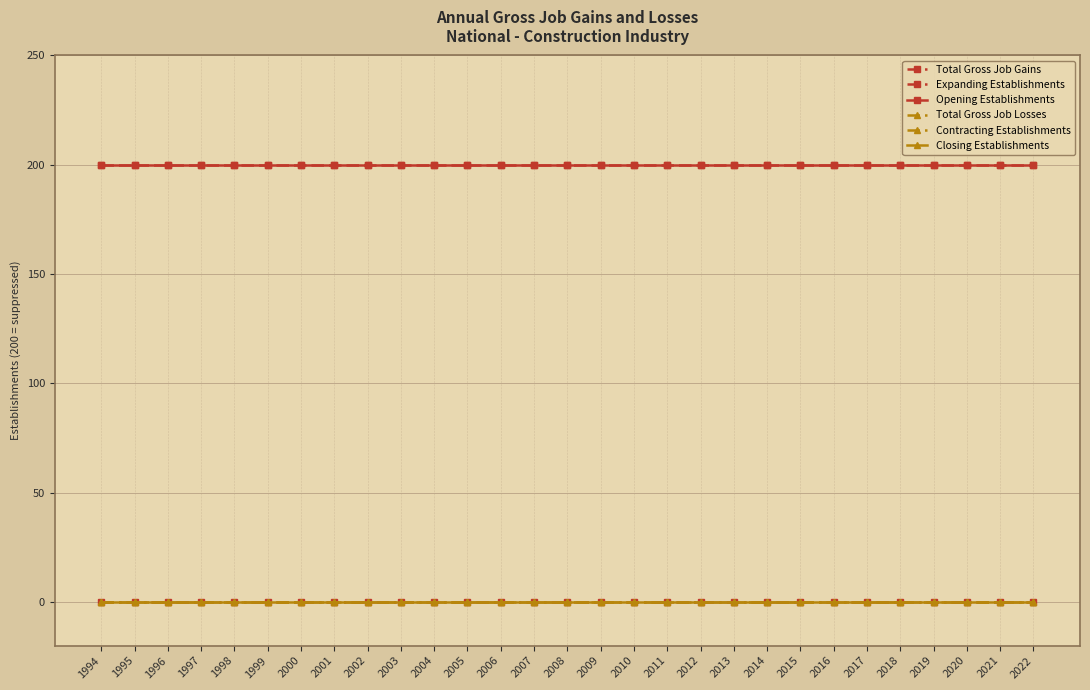

Reading right to left, list all the values displayed in this chart.

Total Gross Job Gains: 200	200	200	200	200	200	200	200	200	200	200	200	200	200	200	200	200	200	200	200	200	200	200	200	200	200	200	200	200
Expanding Establishments: 0	0	0	0	0	0	0	0	0	0	0	0	0	0	0	0	0	0	0	0	0	0	0	0	0	0	0	0	0
Opening Establishments: 200	200	200	200	200	200	200	200	200	200	200	200	200	200	200	200	200	200	200	200	200	200	200	200	200	200	200	200	200
Total Gross Job Losses: 0	0	0	0	0	0	0	0	0	0	0	0	0	0	0	0	0	0	0	0	0	0	0	0	0	0	0	0	0
Contracting Establishments: 0	0	0	0	0	0	0	0	0	0	0	0	0	0	0	0	0	0	0	0	0	0	0	0	0	0	0	0	0
Closing Establishments: 0	0	0	0	0	0	0	0	0	0	0	0	0	0	0	0	0	0	0	0	0	0	0	0	0	0	0	0	0